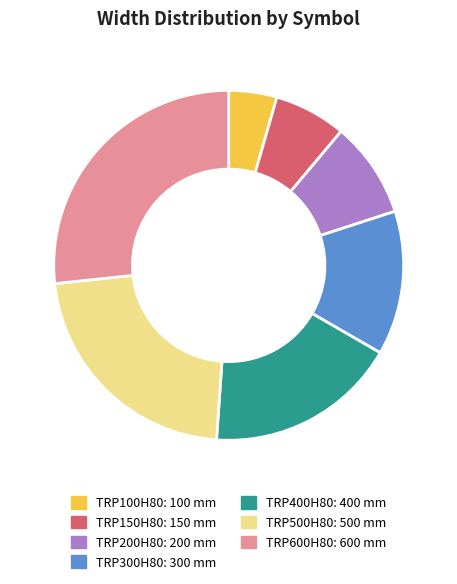

Do TRP150H80 and TRP400H80 together represent more than half of the pie?

No